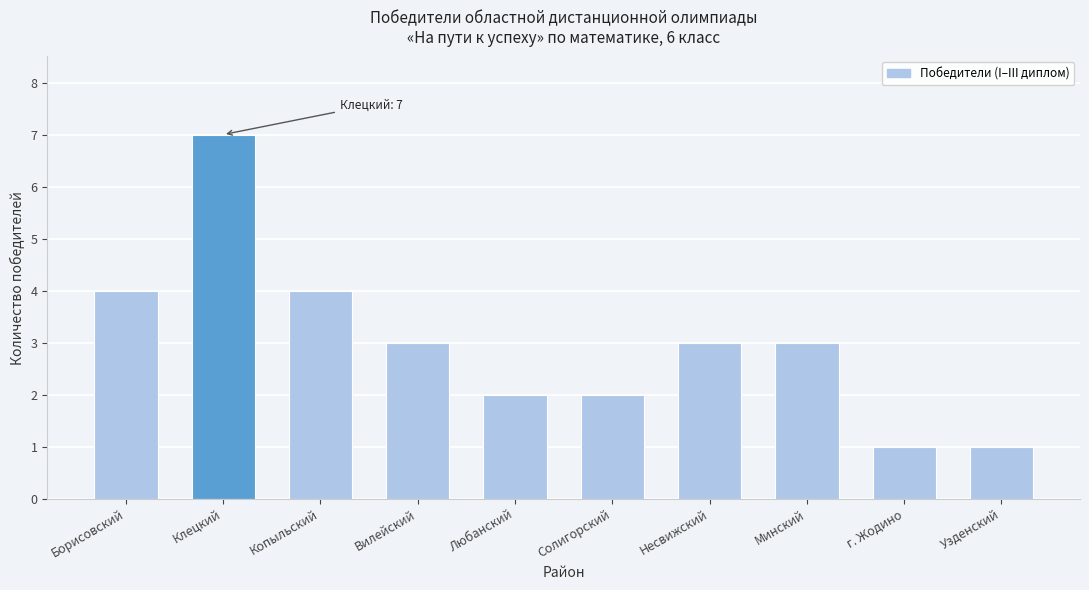

Reading left to right, what are all the values shown in this chart?

Борисовский=4	Клецкий=7	Копыльский=4	Вилейский=3	Любанский=2	Солигорский=2	Несвижский=3	Минский=3	г. Жодино=1	Узденский=1